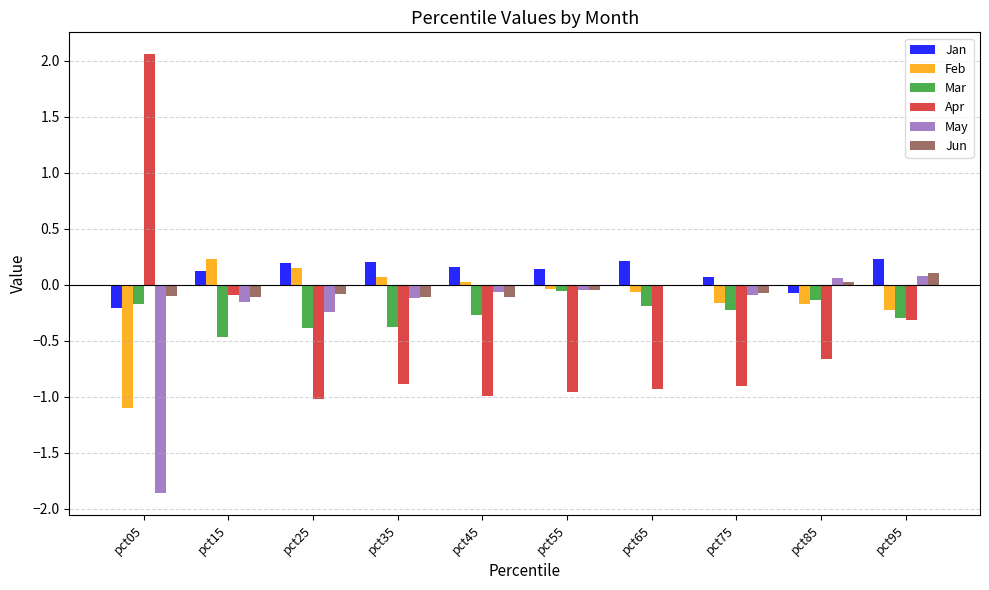

Which series has the widest spread of values?

Apr